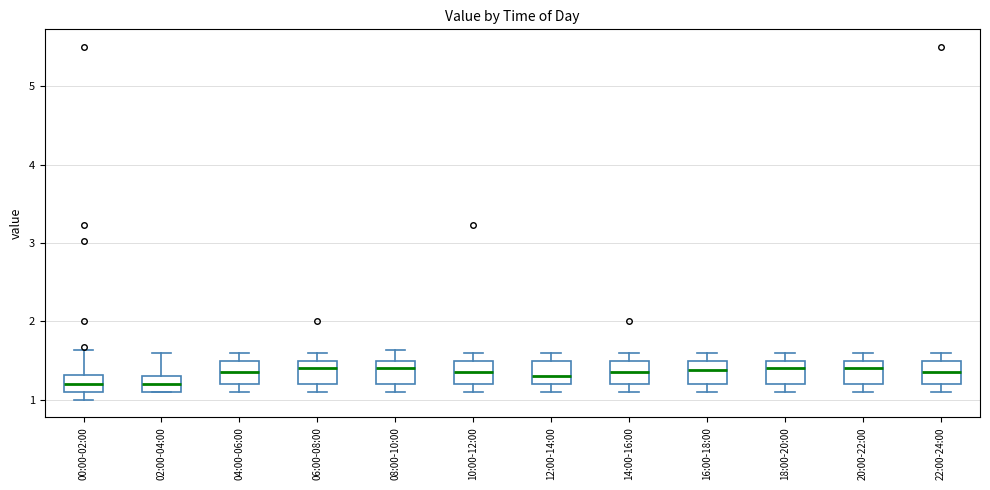

Where does the upper whisker of the box for 22:00-24:00 end on the y-axis? The values are not printed on the chart, so give them approximately, as read against the axis.

1.6